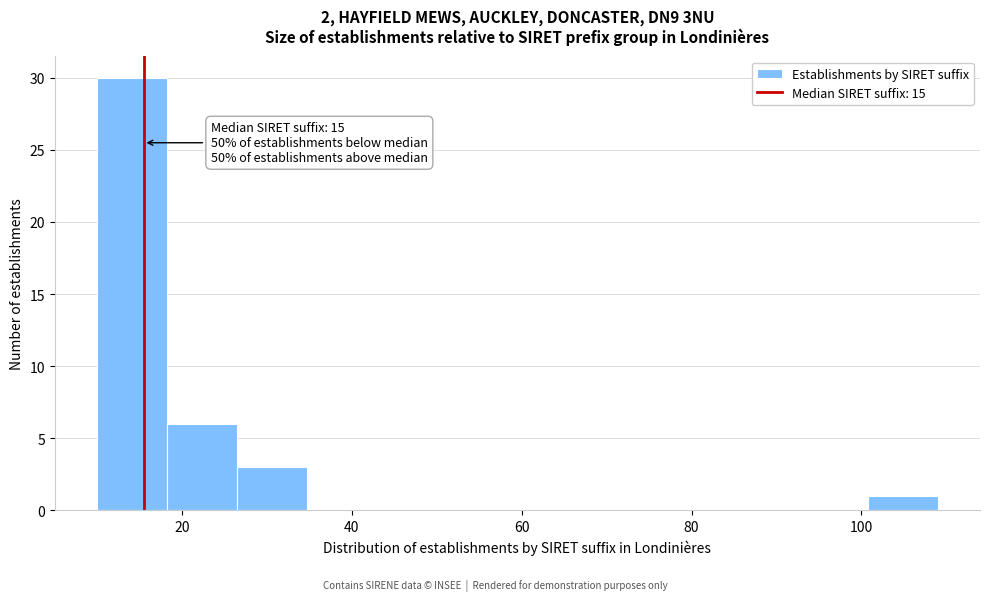

Over which range of the x-axis is the bar tallest?

10 to 18